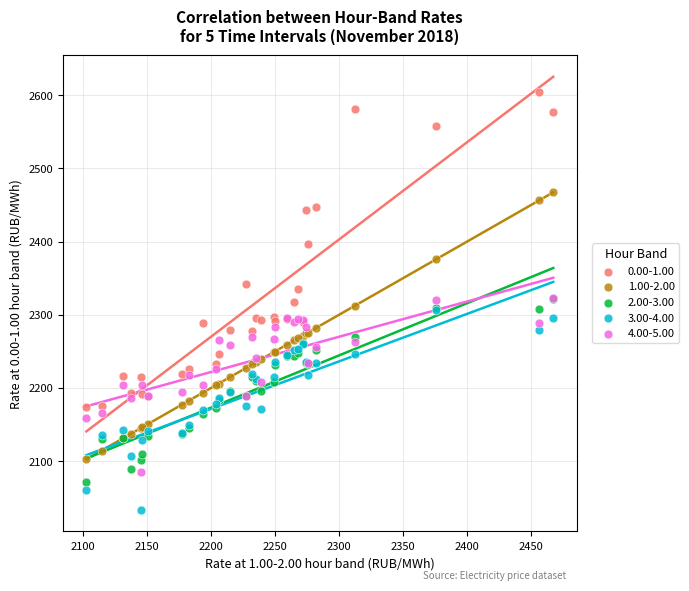

Which series reaches the maximum Y coordinate?

0.00-1.00